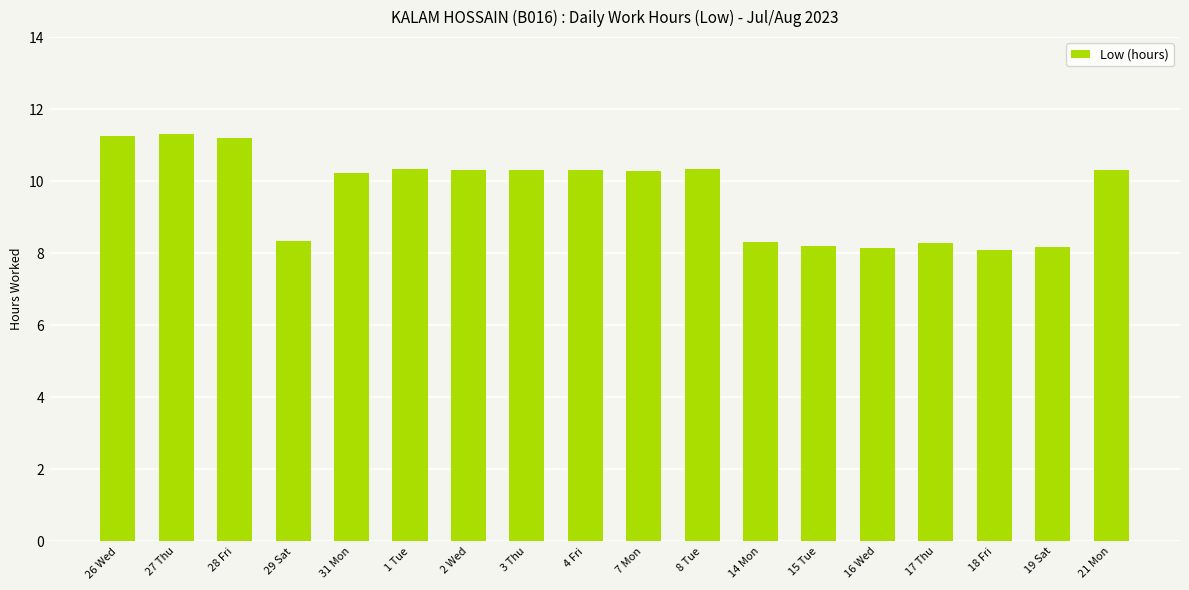

The chart shows a value of 11.2 at 28 Fri. True or false?

True